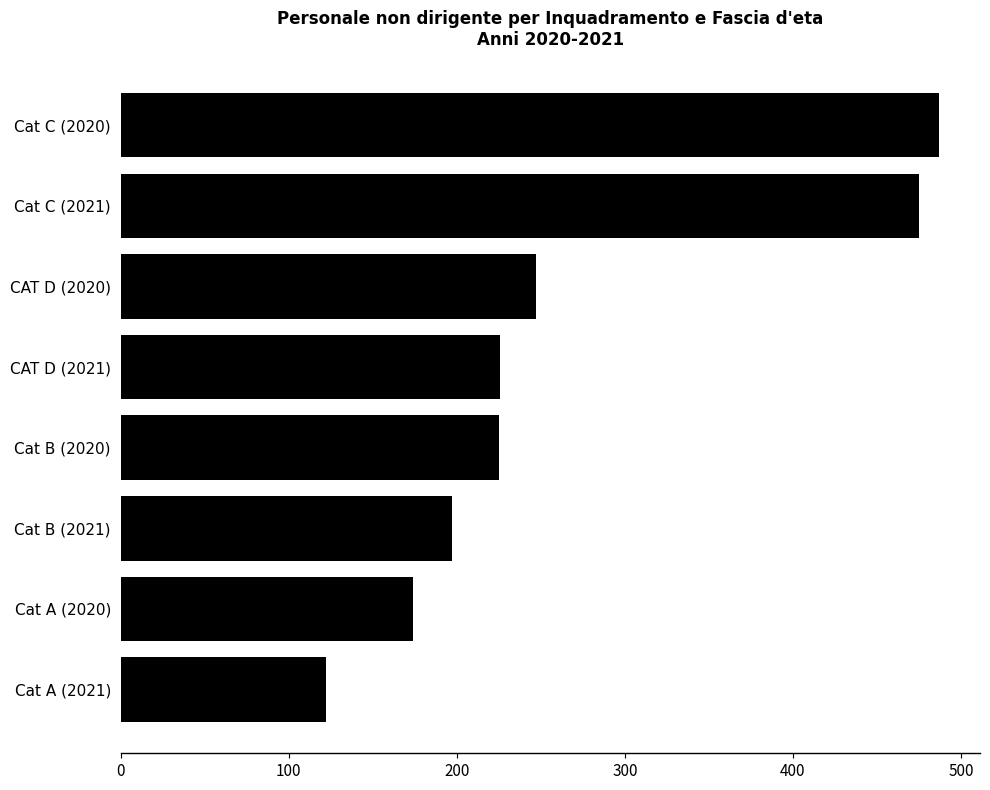

Where is the data nearest to the value 304?

CAT D (2020)